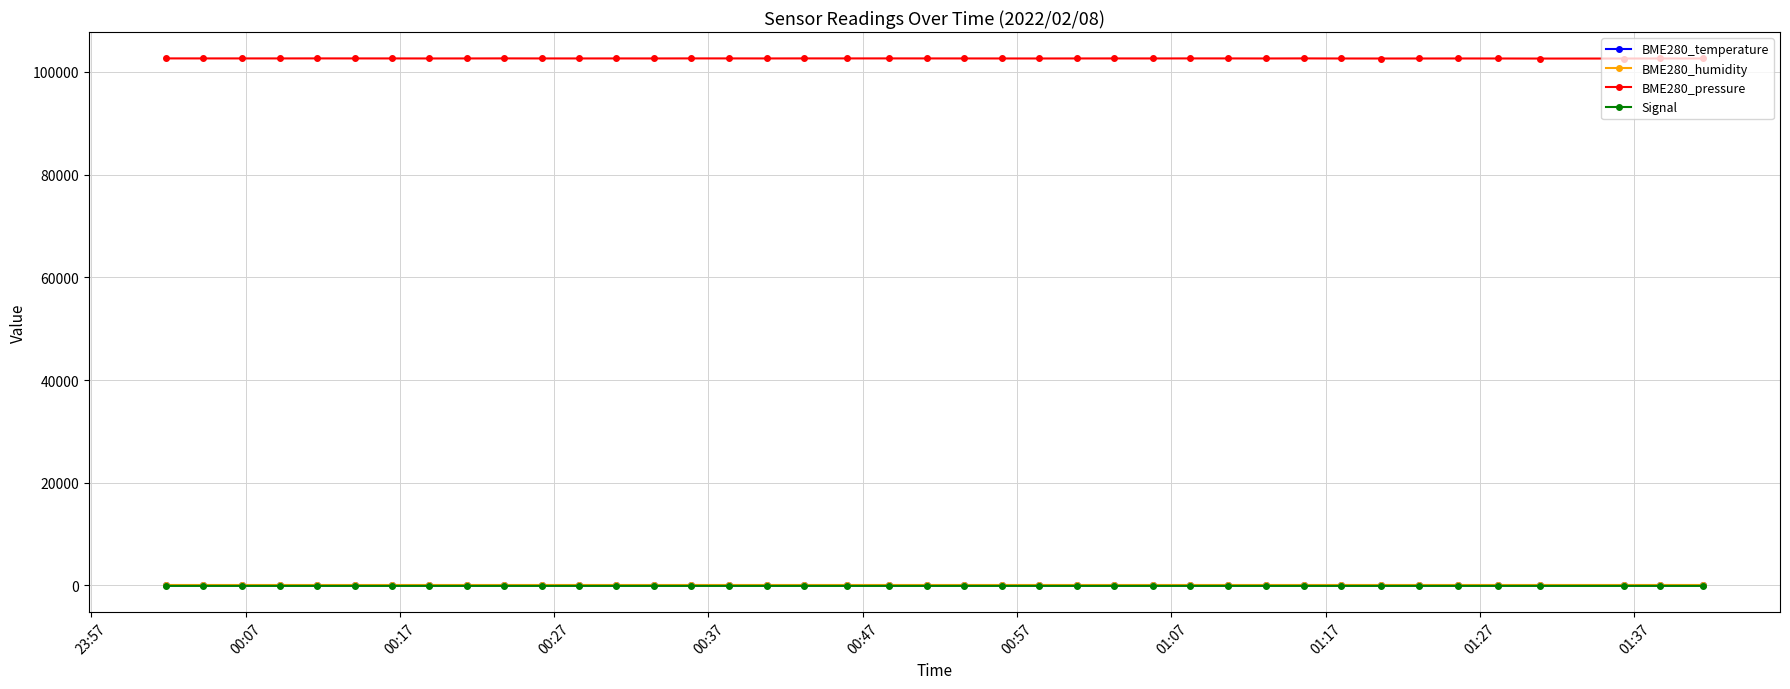

Which series has the largest range (max minus min)?

BME280_pressure